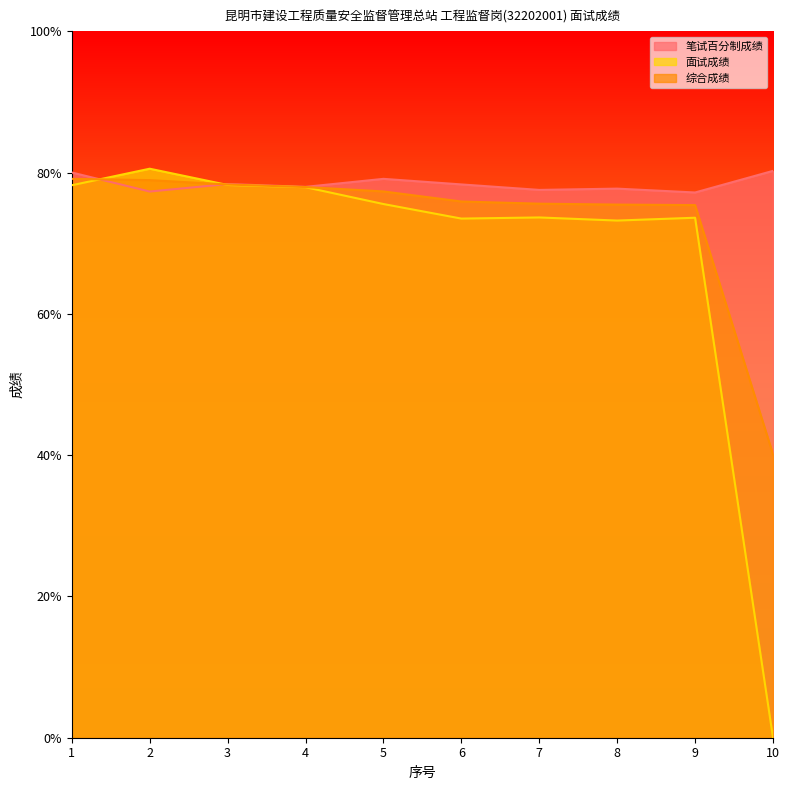

Does the chart display data point markers on the line(s)?

No